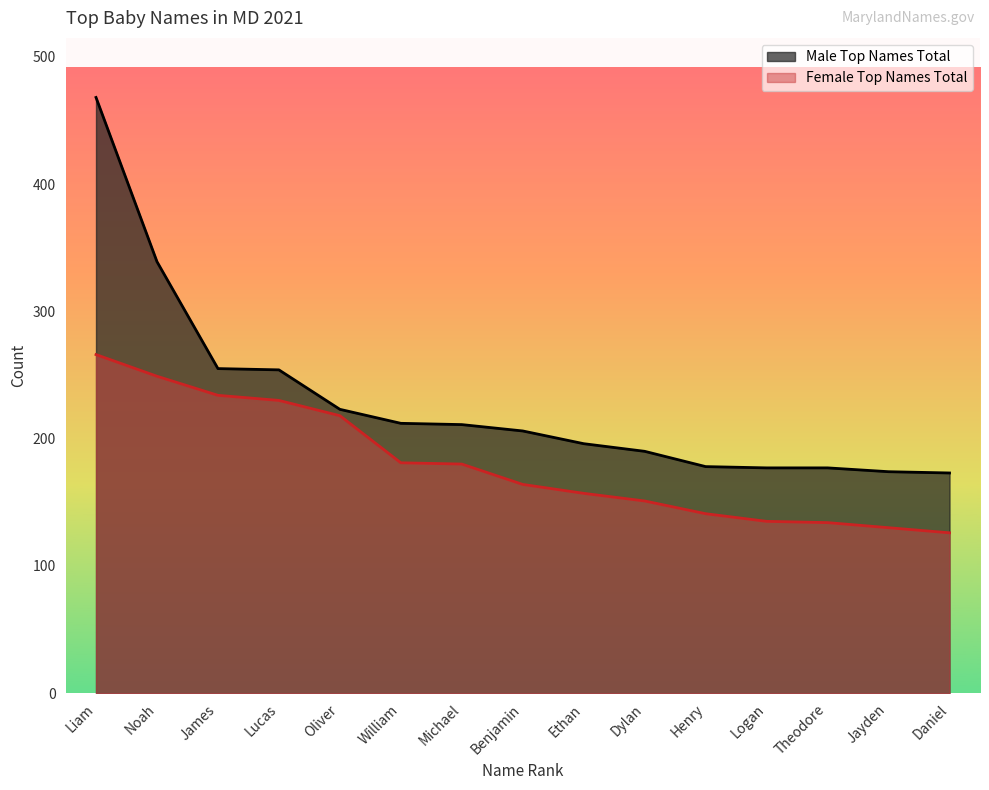

What position from the left is James?

3